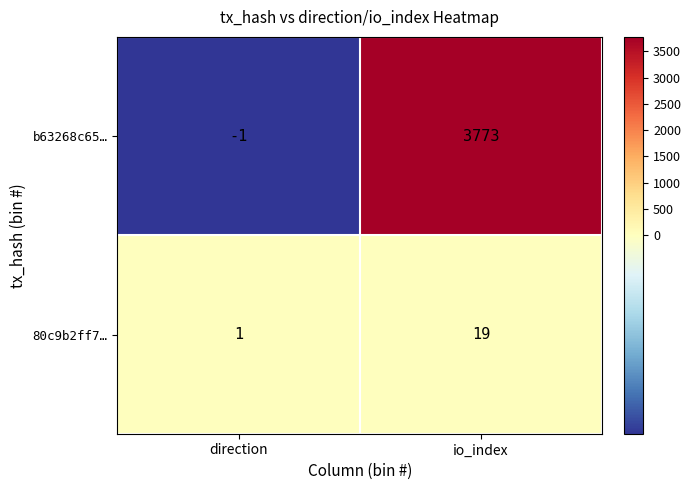

How many data points in 80c9b2ff7… are less than 19?

1